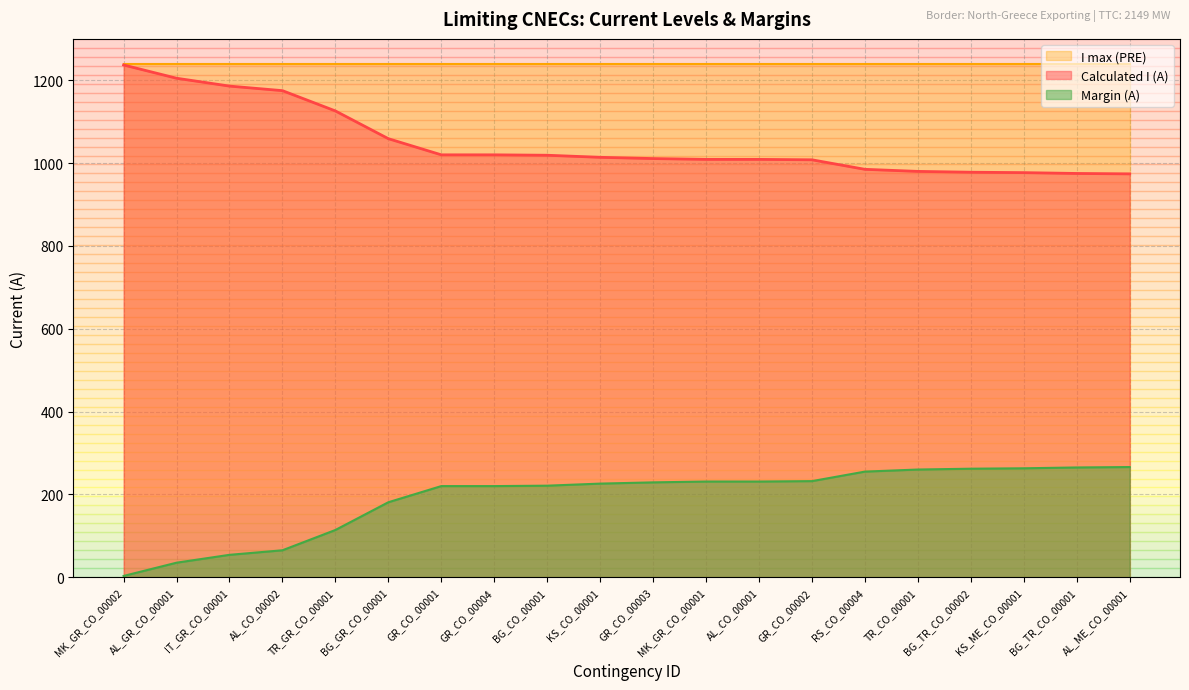

Reading right to left, extract all data points from this chart.

Calculated I (A): 974	975	977	978	980	985	1008	1009	1009	1011	1014	1019	1020	1020	1059	1126	1175	1186	1205	1237
Margin (A): 266	265	263	262	260	255	232	231	231	229	226	221	220	220	181	114	65	54	35	3